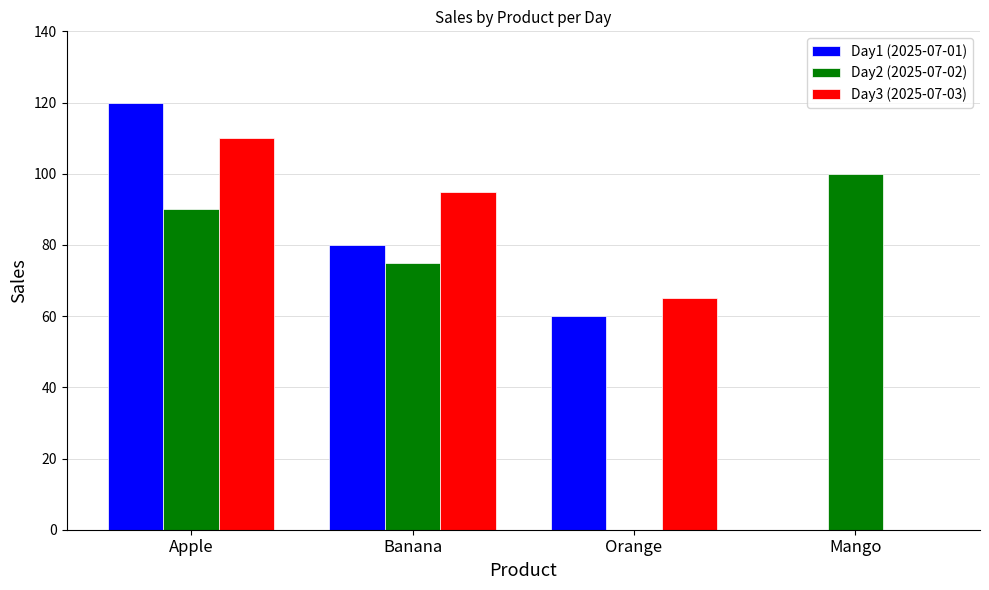

The Day2 (2025-07-02) series shows 75 at Banana. True or false?

True